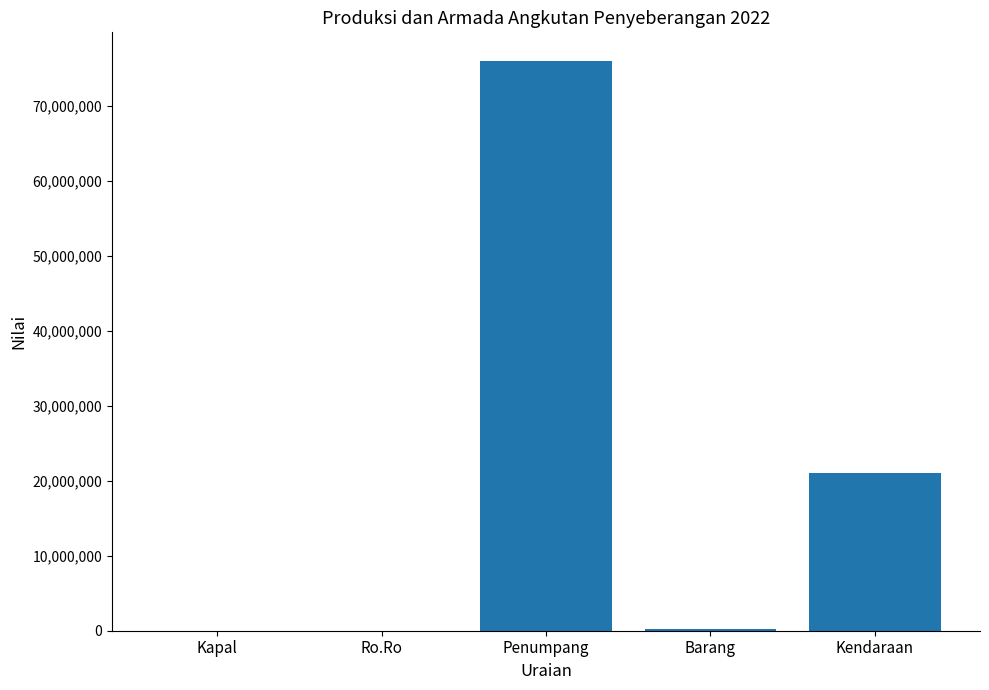

Is it true that the value at Ro.Ro is 0?

True